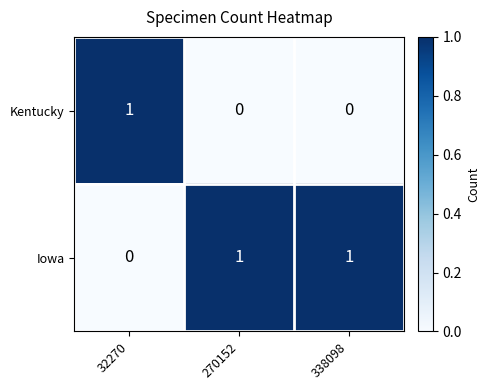

At which label does Kentucky reach its peak?

32270